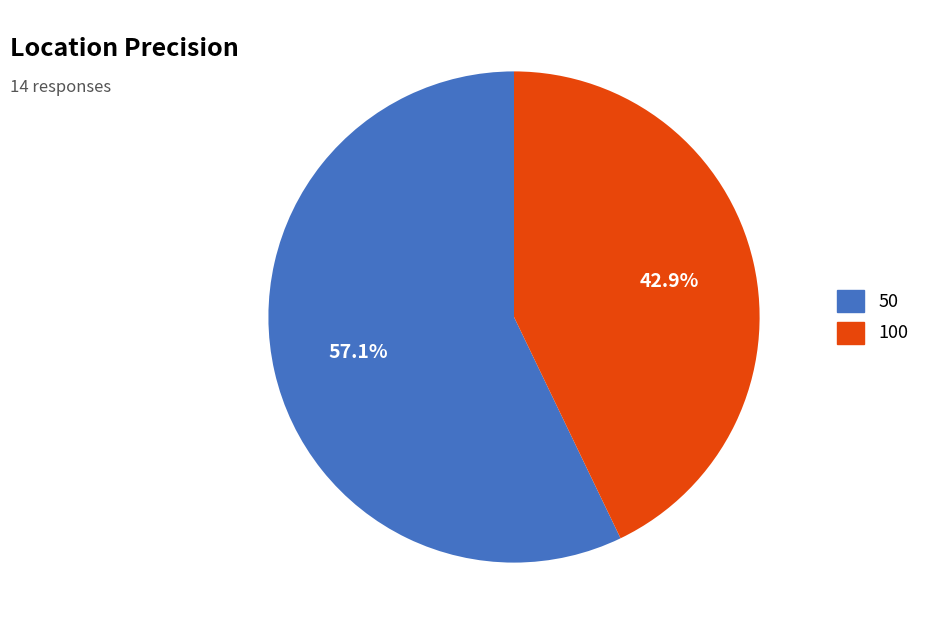

Count the number of slices in the pie.

2